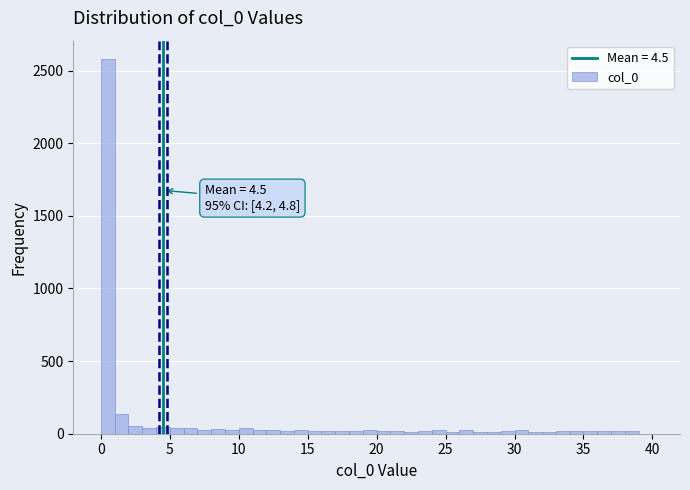

Around what value on the x-axis is the tallest bar? Give the approximate position of its centre, as read against the axis.

0.5